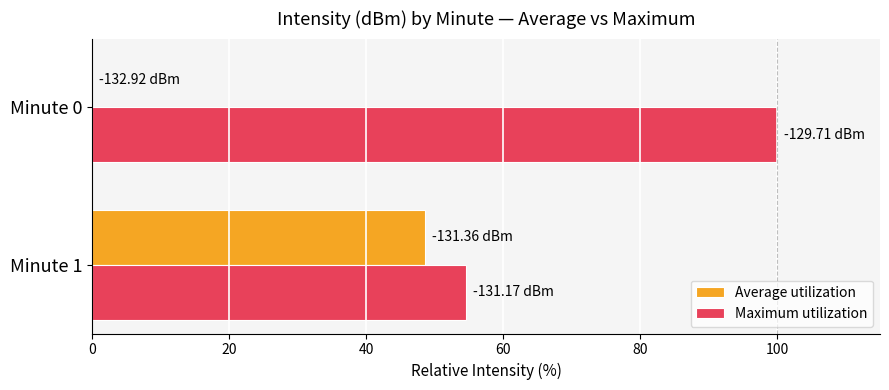

What is the total value across all series at Minute 1?

103.1